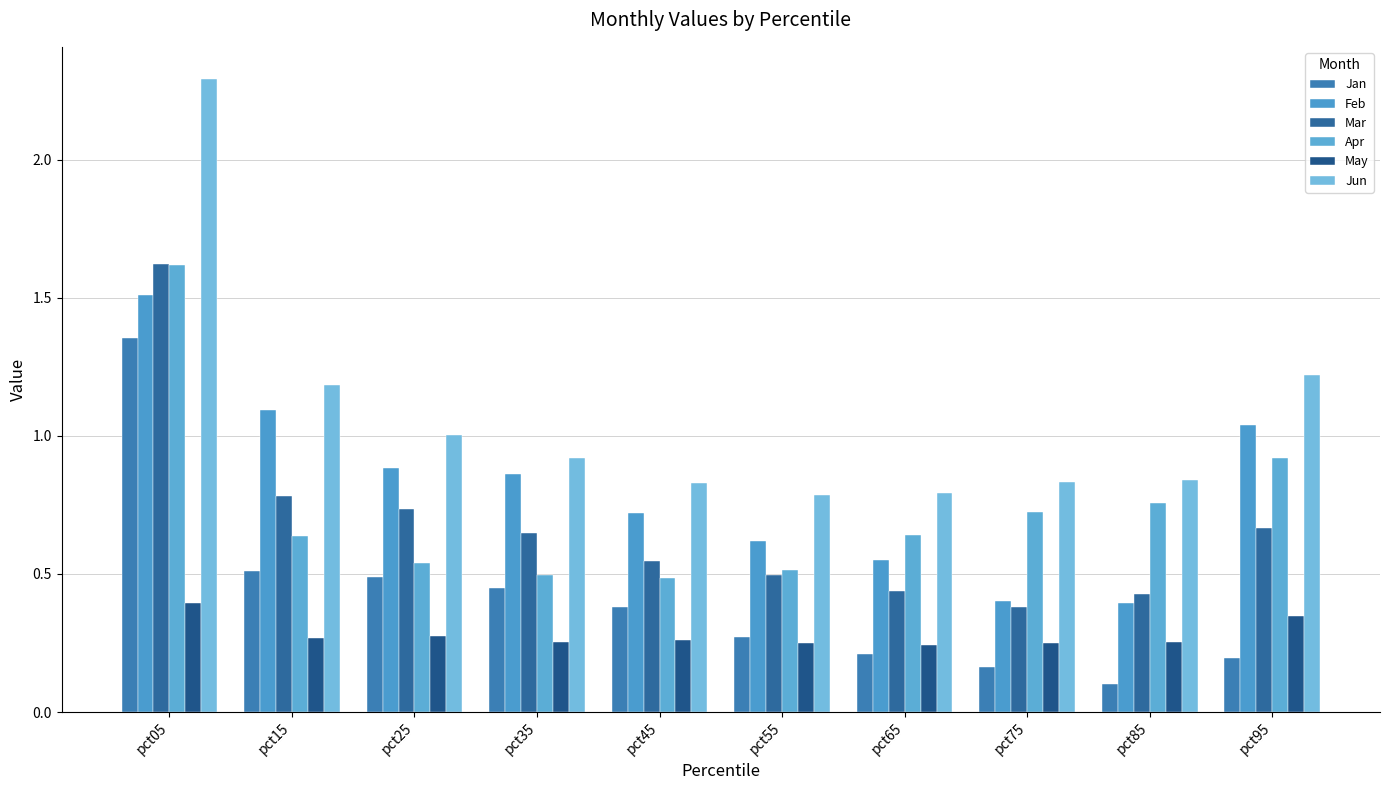

At how many categories does at least one series exceed 1?

4